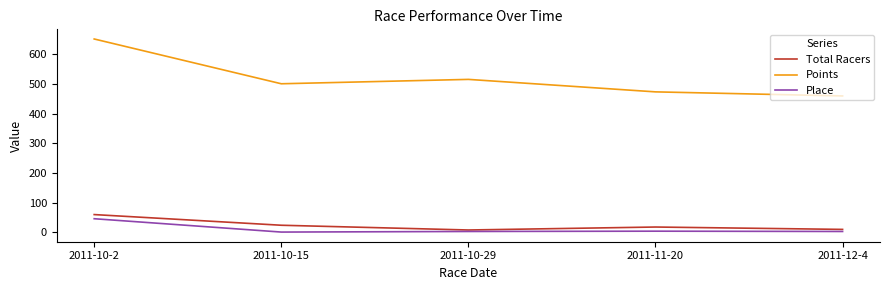

In Points, how many points are higher than both neighbors (excluding endpoints)?

1